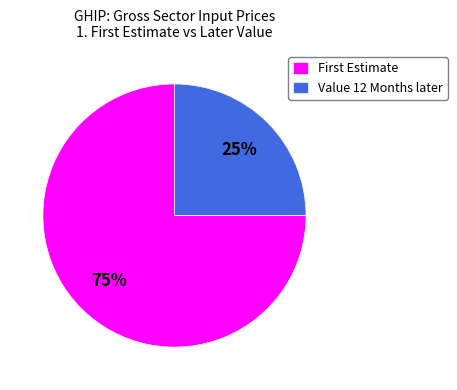

True or false: Value 12 Months later accounts for 33% of the total.

False